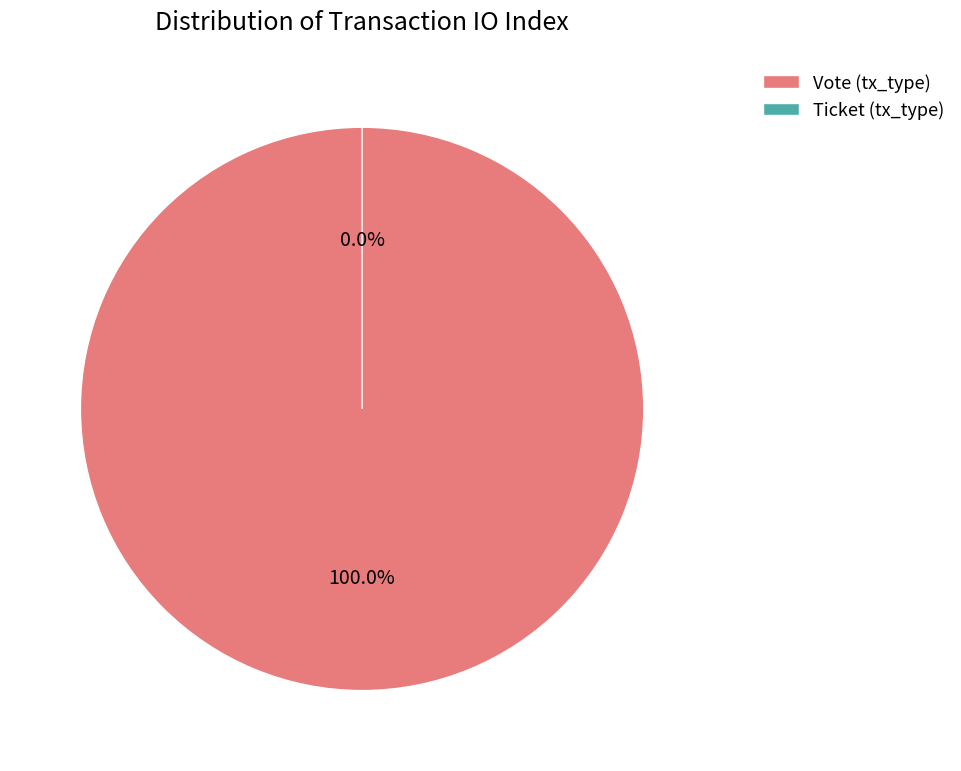

Which slice represents more than half of the pie?

Vote (tx_type)